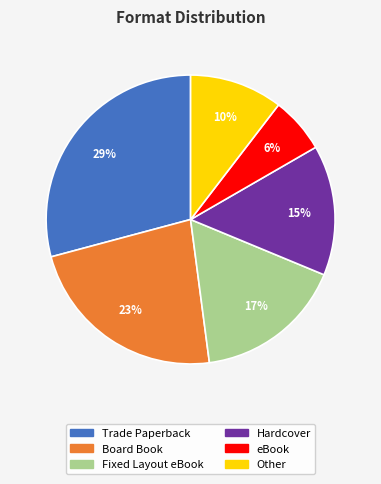

Which slice is the smallest?

eBook